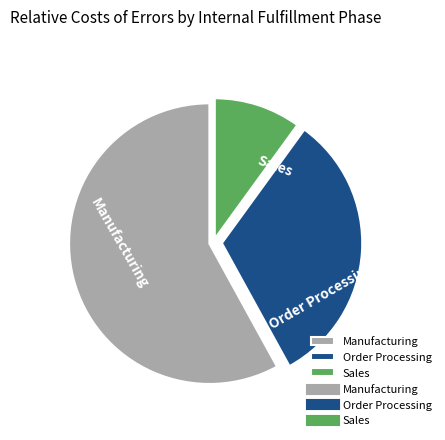

The Sales slice represents 1% of the pie. True or false?

False